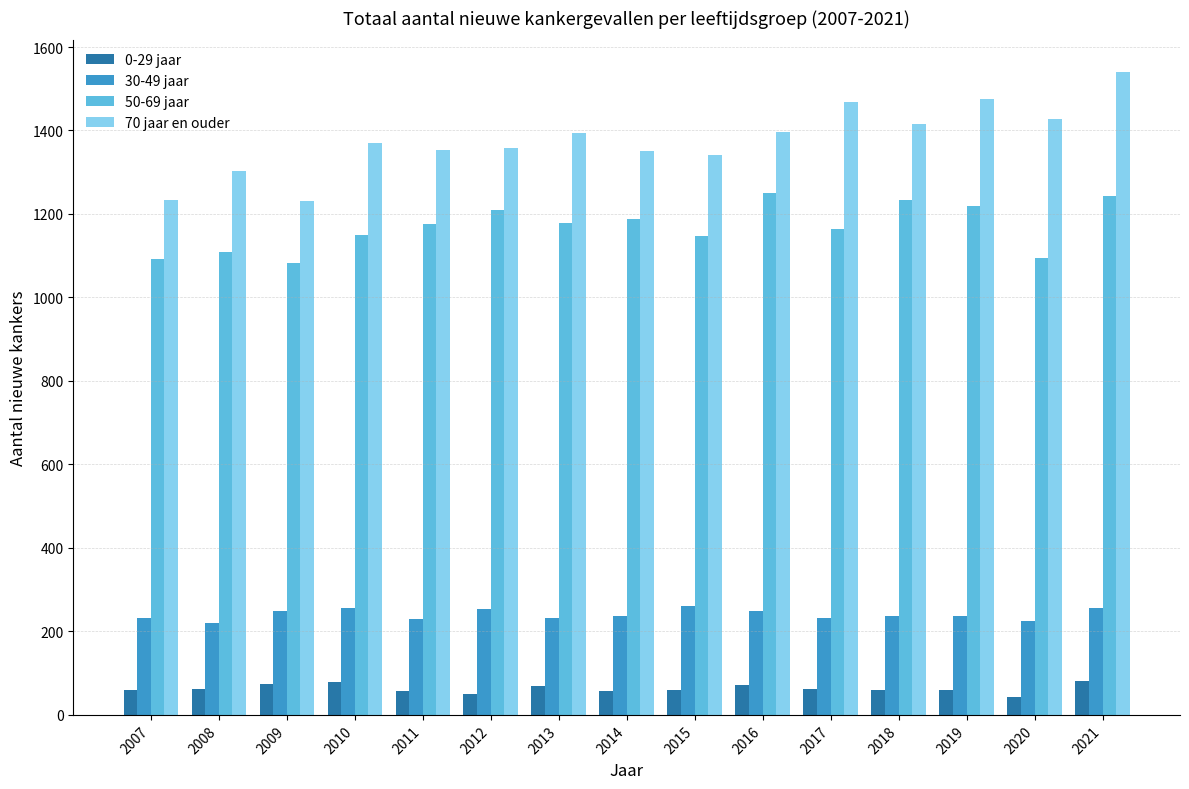

At 2017, list the series in order from largest to smallest.

70 jaar en ouder, 50-69 jaar, 30-49 jaar, 0-29 jaar